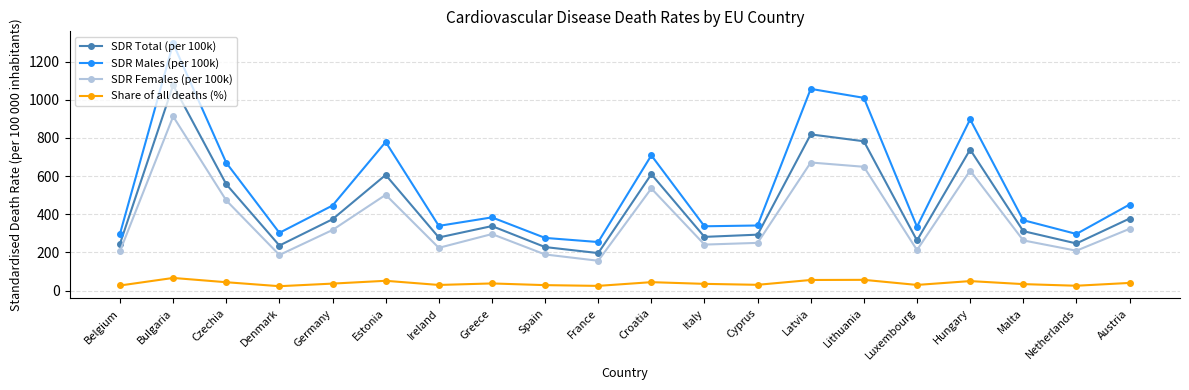

What is the difference between the maximum and minimum values in the SDR Females (per 100k) series?

756.3